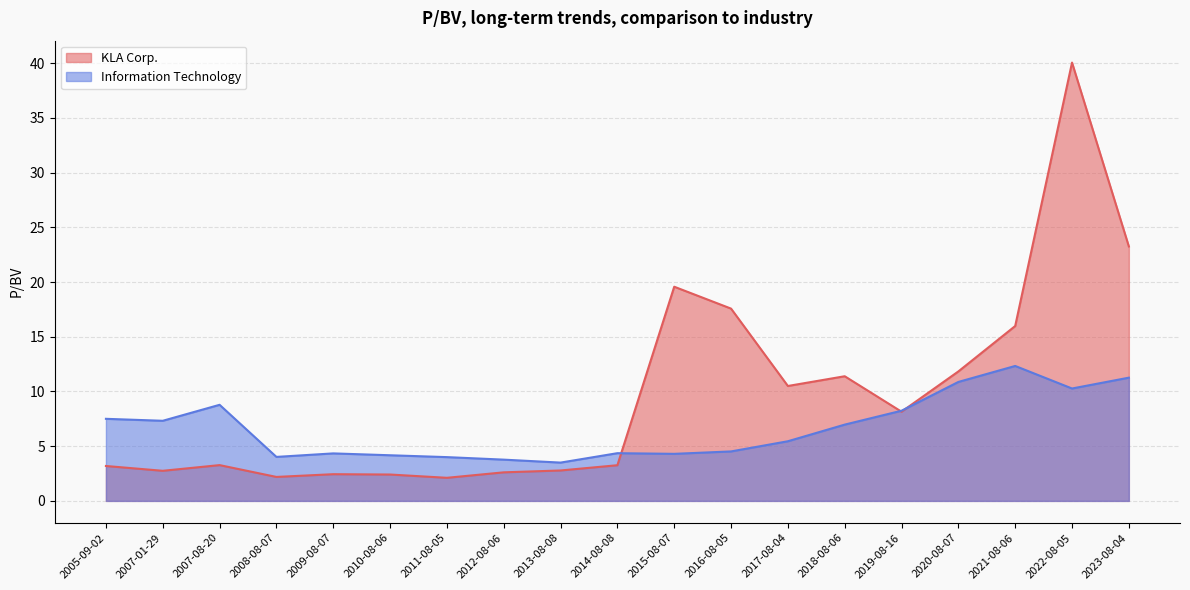

What is the sum of the Information Technology values at 2018-08-06 and 2008-08-07?

11.0